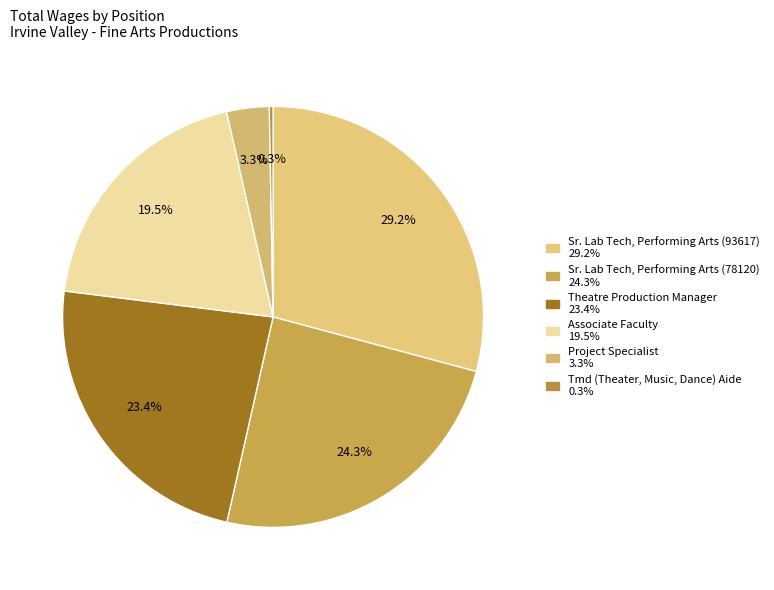

What is the largest slice in the pie chart?

Sr. Lab Tech, Performing Arts (93617)